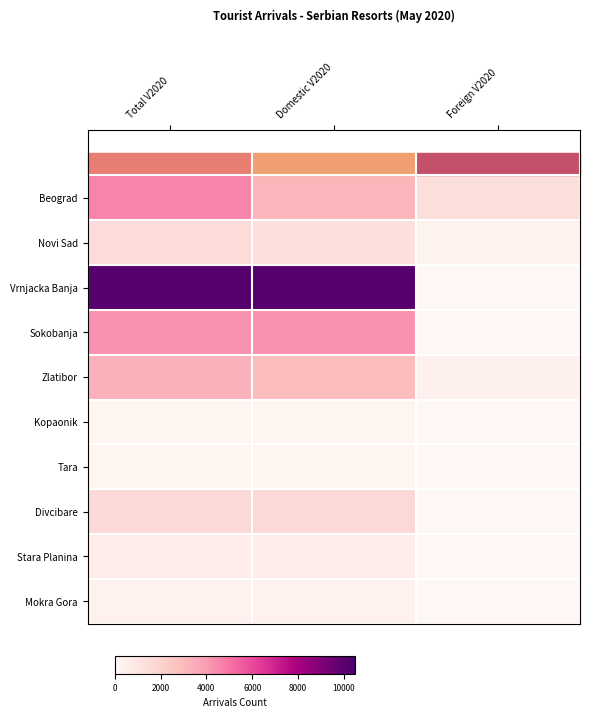

Reading left to right, transcribe all the data shown in this chart.

Beograd: Total V2020=4592	Domestic V2020=3158	Foreign V2020=1434
Novi Sad: Total V2020=1551	Domestic V2020=1298	Foreign V2020=253
Vrnjacka Banja: Total V2020=10146	Domestic V2020=10108	Foreign V2020=38
Sokobanja: Total V2020=4256	Domestic V2020=4232	Foreign V2020=24
Zlatibor: Total V2020=3293	Domestic V2020=2884	Foreign V2020=409
Kopaonik: Total V2020=121	Domestic V2020=109	Foreign V2020=12
Tara: Total V2020=108	Domestic V2020=102	Foreign V2020=6
Divcibare: Total V2020=1631	Domestic V2020=1626	Foreign V2020=5
Stara Planina: Total V2020=546	Domestic V2020=542	Foreign V2020=4
Mokra Gora: Total V2020=304	Domestic V2020=290	Foreign V2020=14